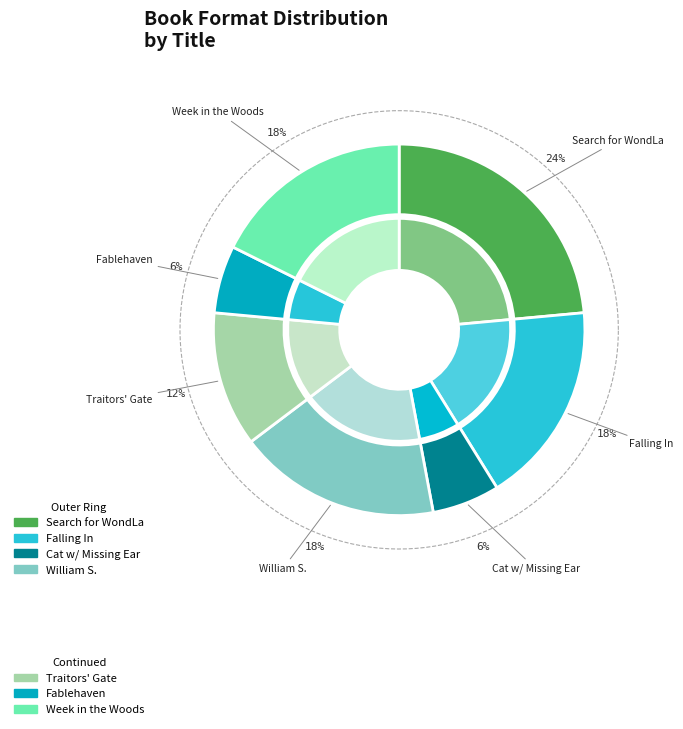

How many slices are in this pie chart?

7